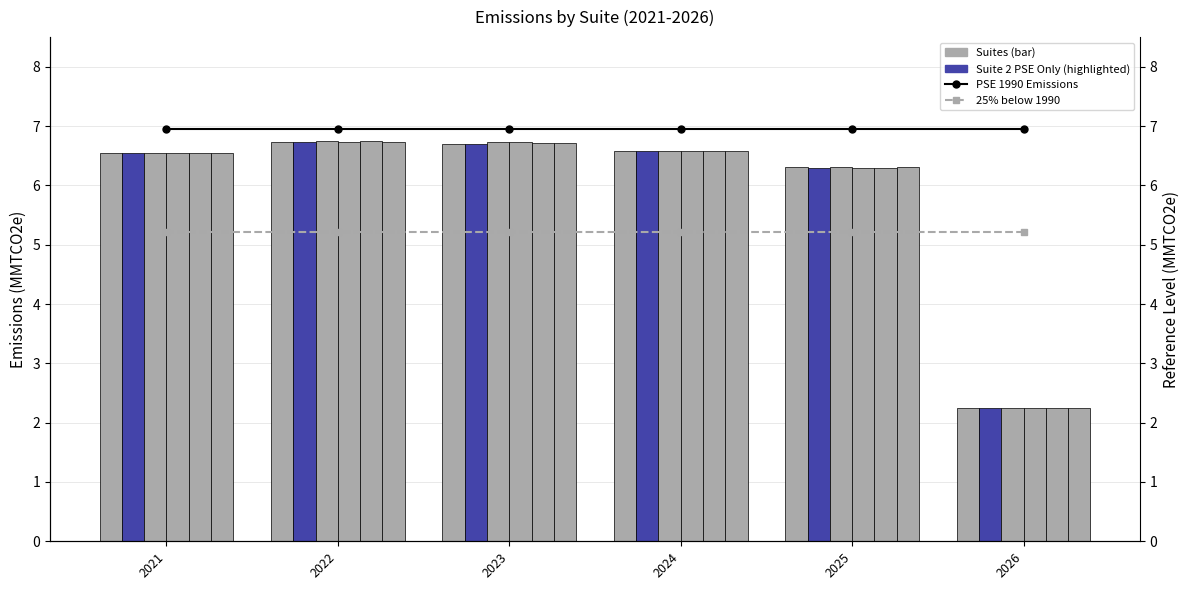

Reading left to right, what are all the values shown in this chart?

Suite 1 Least Cost: 2021=6.5	2022=6.7	2023=6.7	2024=6.6	2025=6.3	2026=2.2
Suite 2 PSE Only: 2021=6.5	2022=6.7	2023=6.7	2024=6.6	2025=6.3	2026=2.2
Suite 3 Customer Only: 2021=6.5	2022=6.7	2023=6.7	2024=6.6	2025=6.3	2026=2.2
Suite 4 Pre-CBI: 2021=6.5	2022=6.7	2023=6.7	2024=6.6	2025=6.3	2026=2.2
Suite 5 CBI: 2021=6.5	2022=6.7	2023=6.7	2024=6.6	2025=6.3	2026=2.2
Suite 6 CEIP Preferred Portfolio: 2021=6.5	2022=6.7	2023=6.7	2024=6.6	2025=6.3	2026=2.2